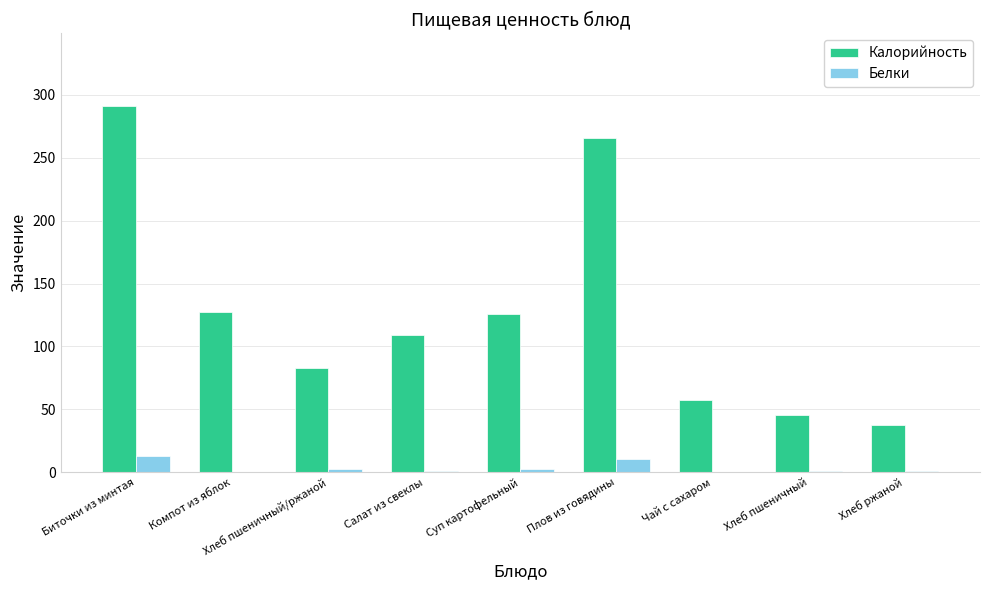

What are all the series names shown in the legend?

Калорийность, Белки